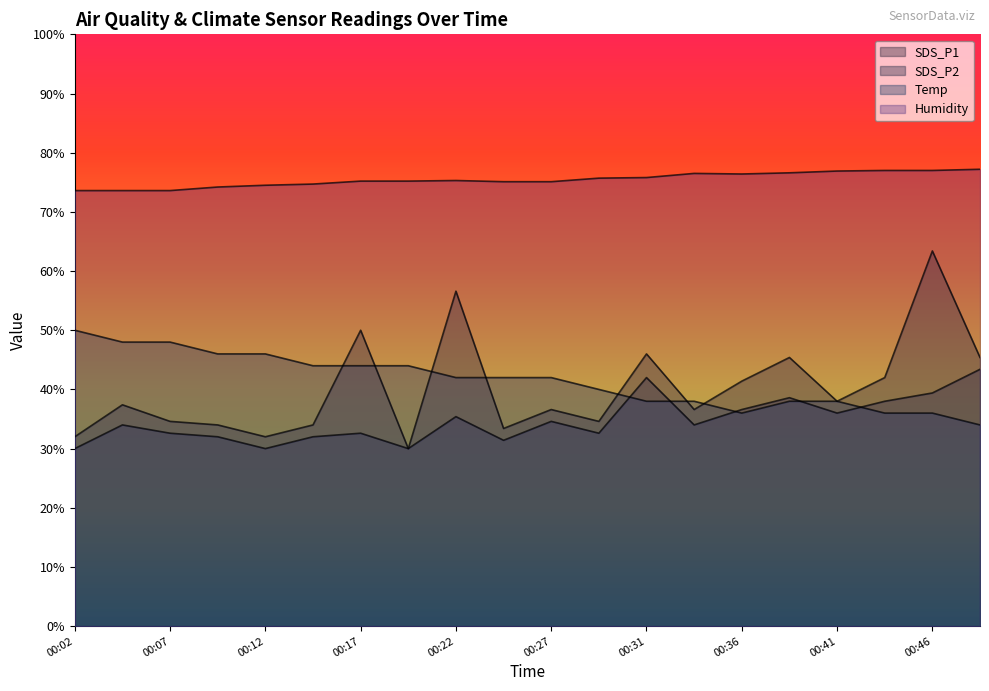

How many lines are shown in the chart?

4